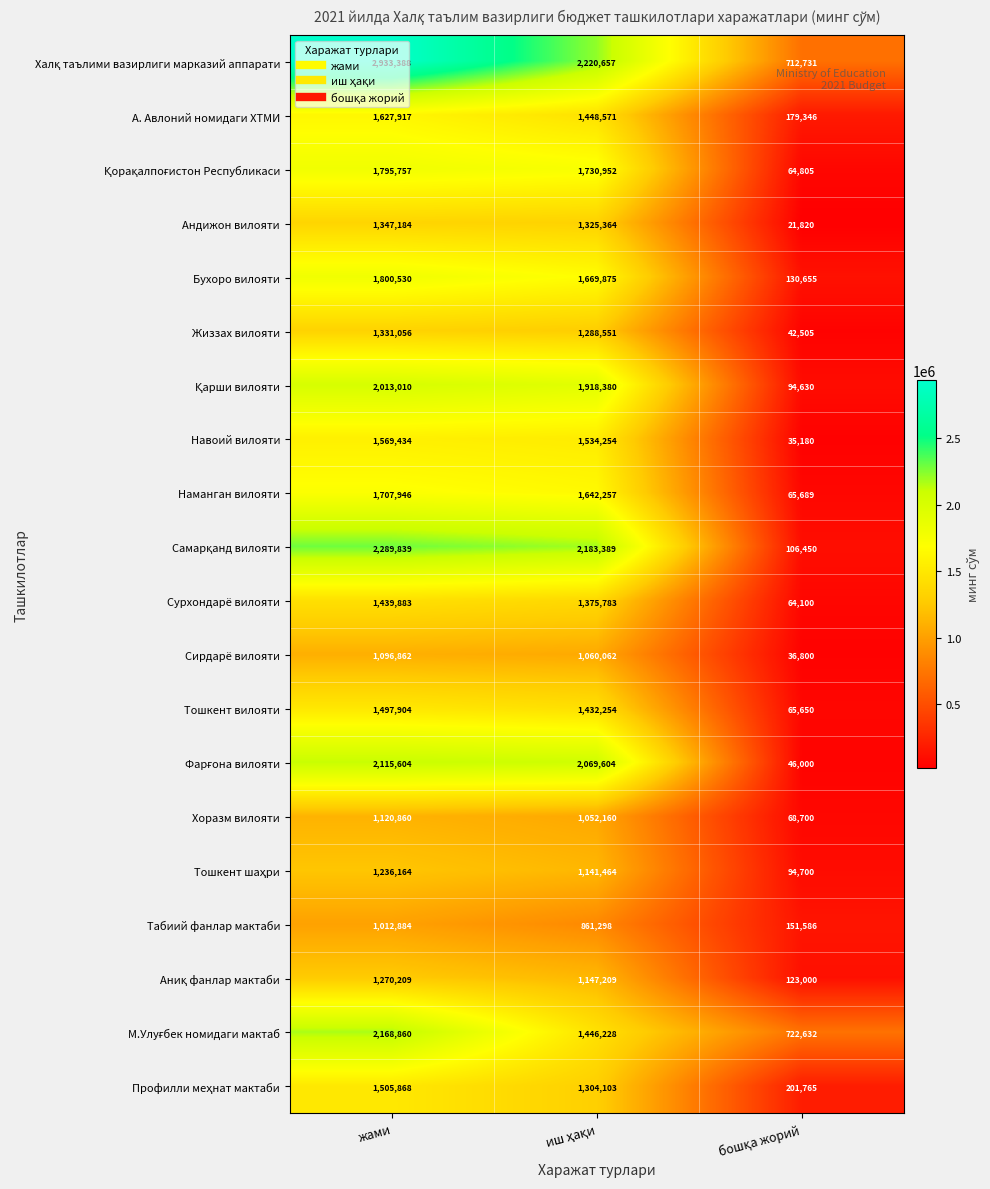

What is the average value of the Хоразм вилояти series?

747240